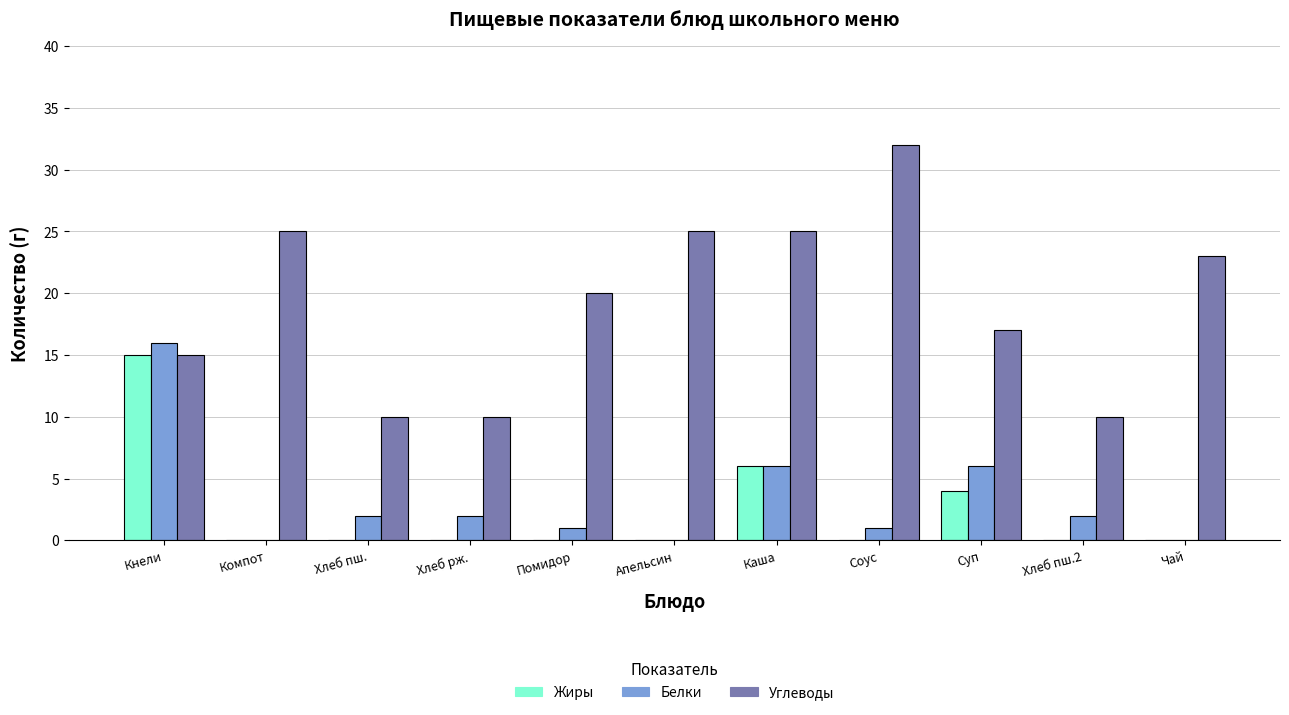

Which category has the highest value across all series?

Соус